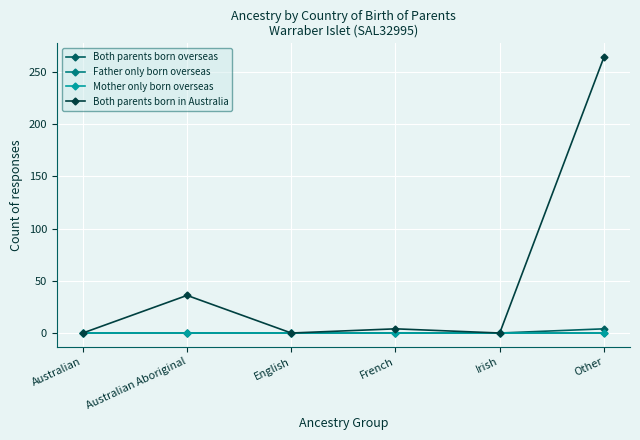

True or false: Both parents born in Australia and Both parents born overseas cross at least once.

False